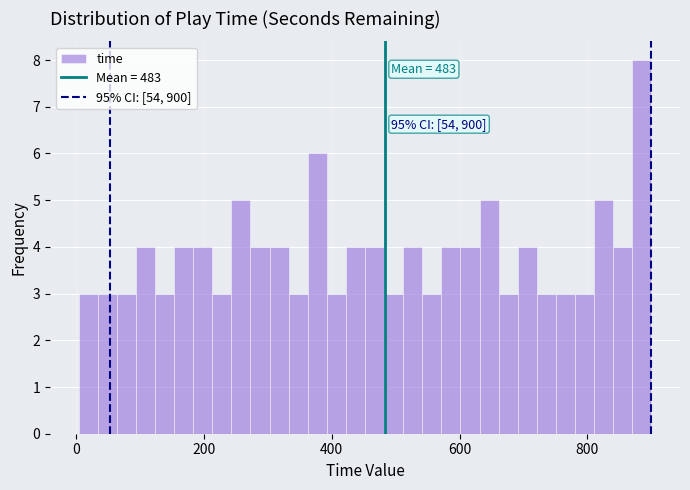

Read against the x-axis, roughly where is the centre of the tallest bar?

880